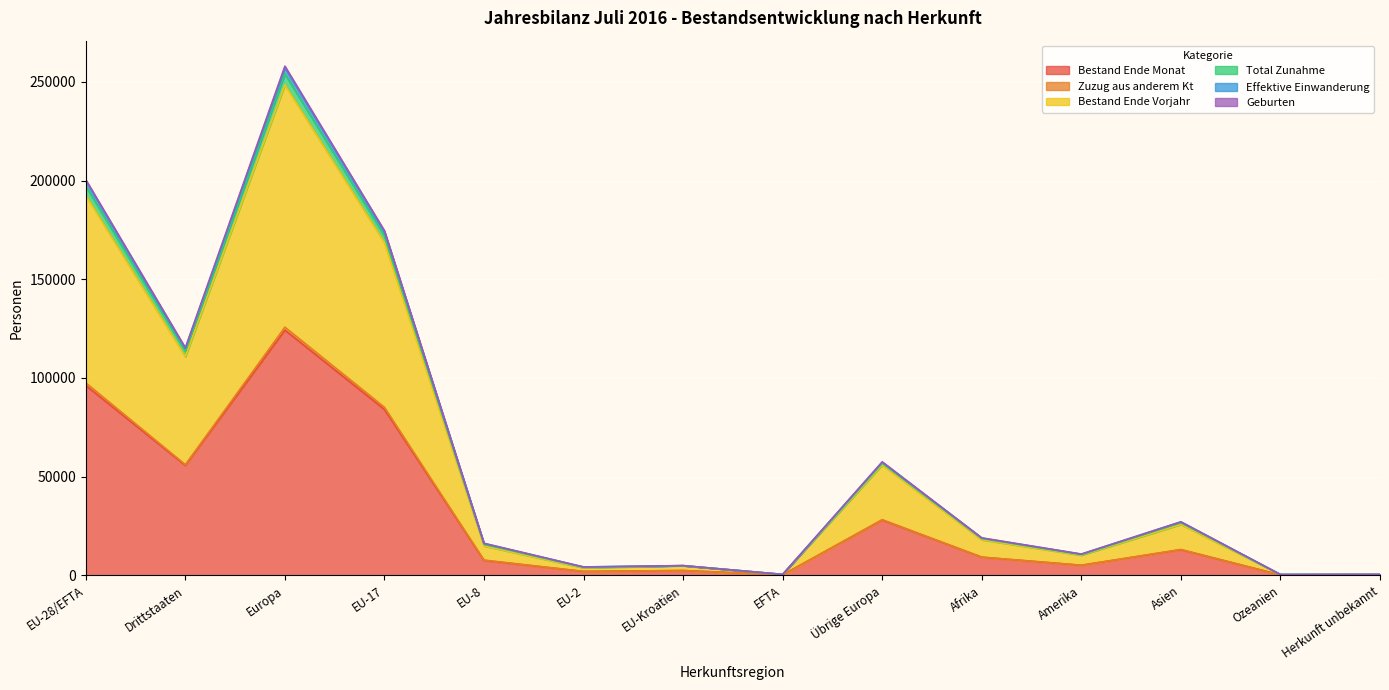

At how many categories does at least one series exceed 252913?

1